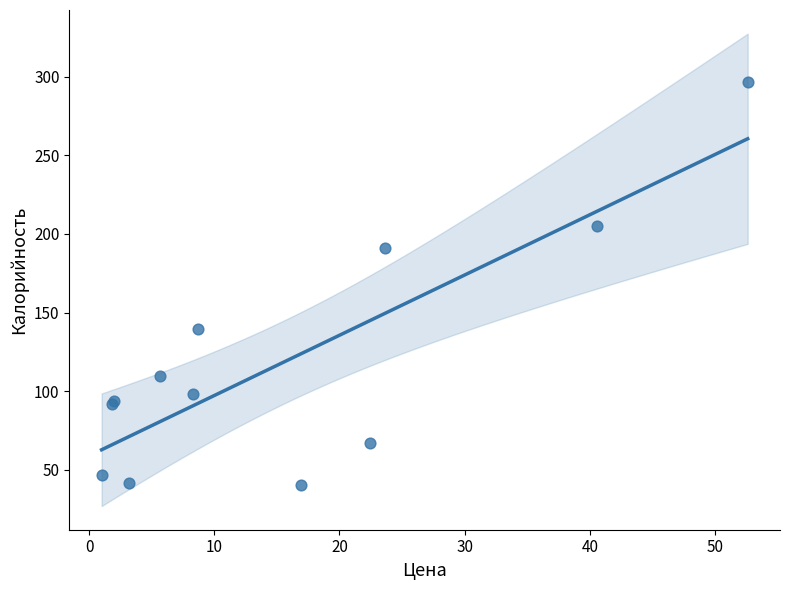

What Y value in the scatter plot is closest to 168?

191.4